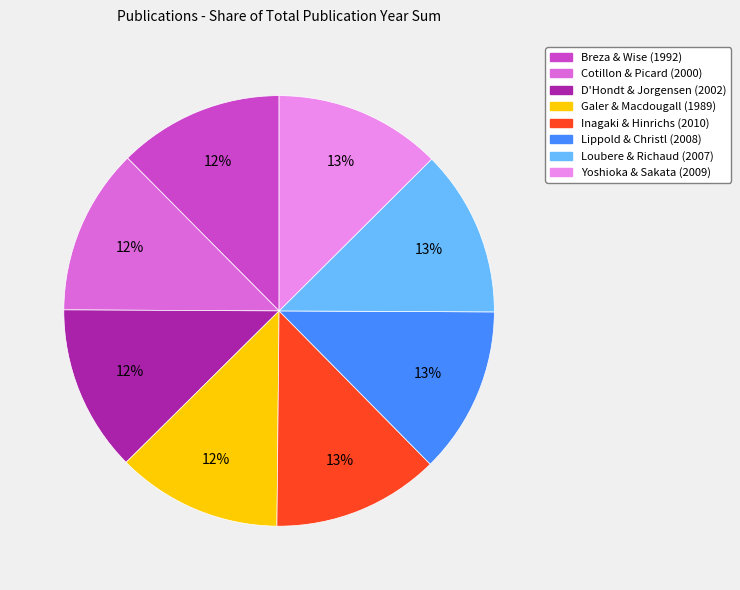

Is the sum of Loubere & Richaud (2007) and Cotillon & Picard (2000) greater than half?

No